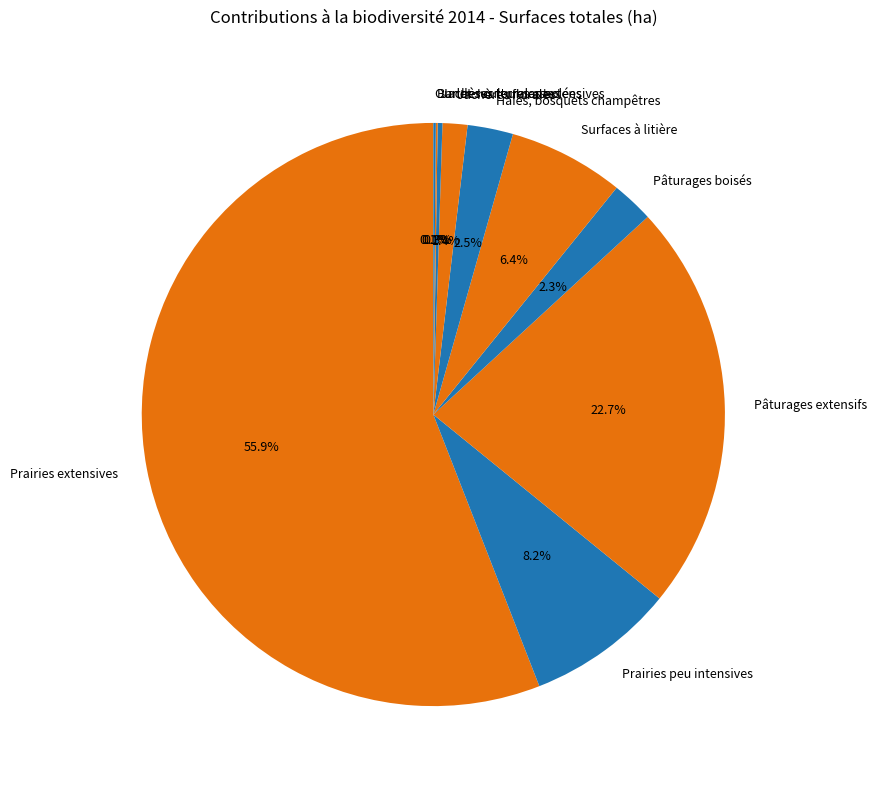

To the nearest percent, what percentage of the pie is Prairies extensives?

56%